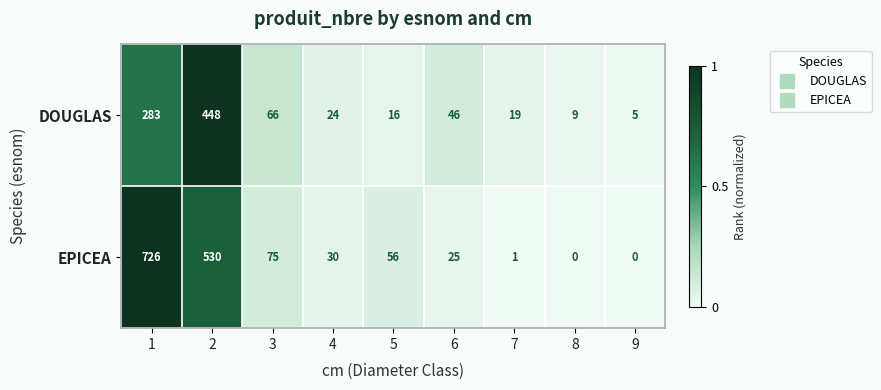

List the series in order of their overall mean, lowest first.

DOUGLAS, EPICEA